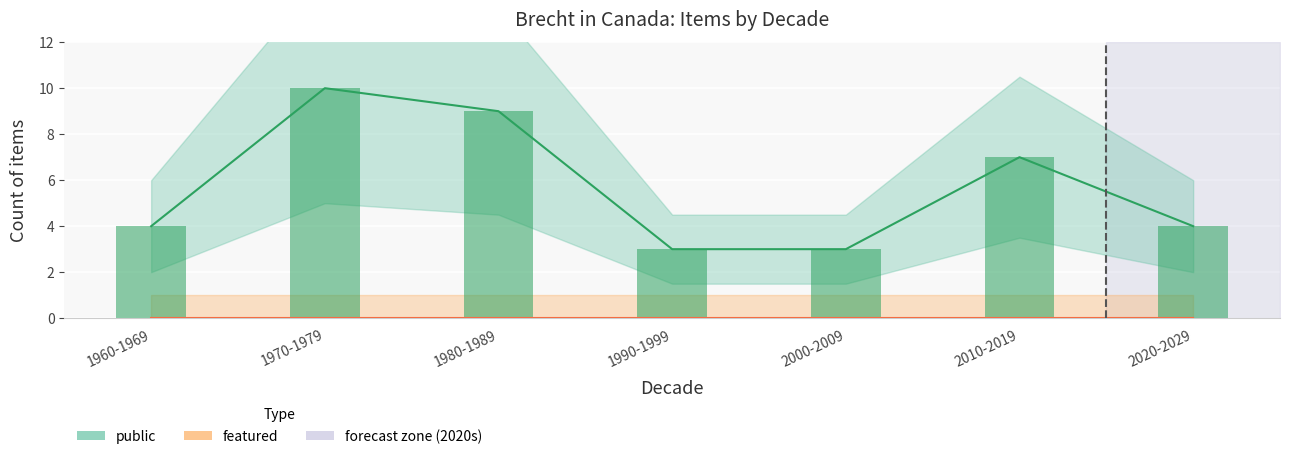

The value of public (items) at 1980-1989 is 3. True or false?

False